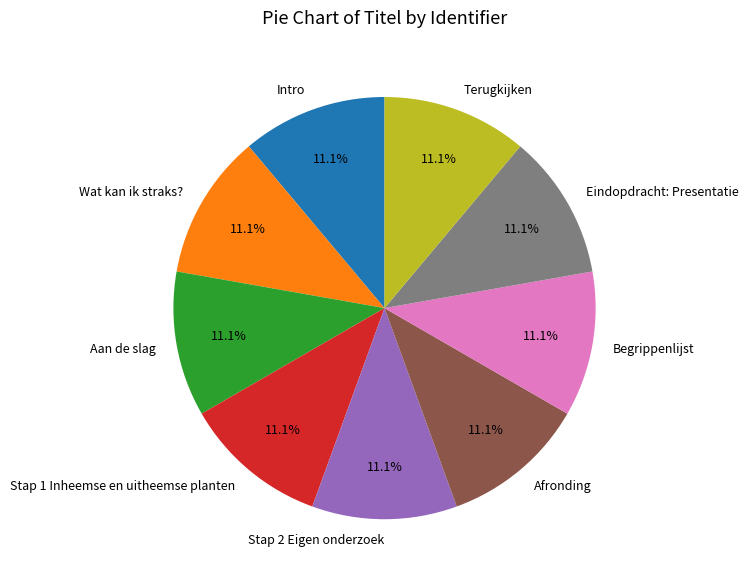

Does Begrippenlijst represent more than half of the total?

No